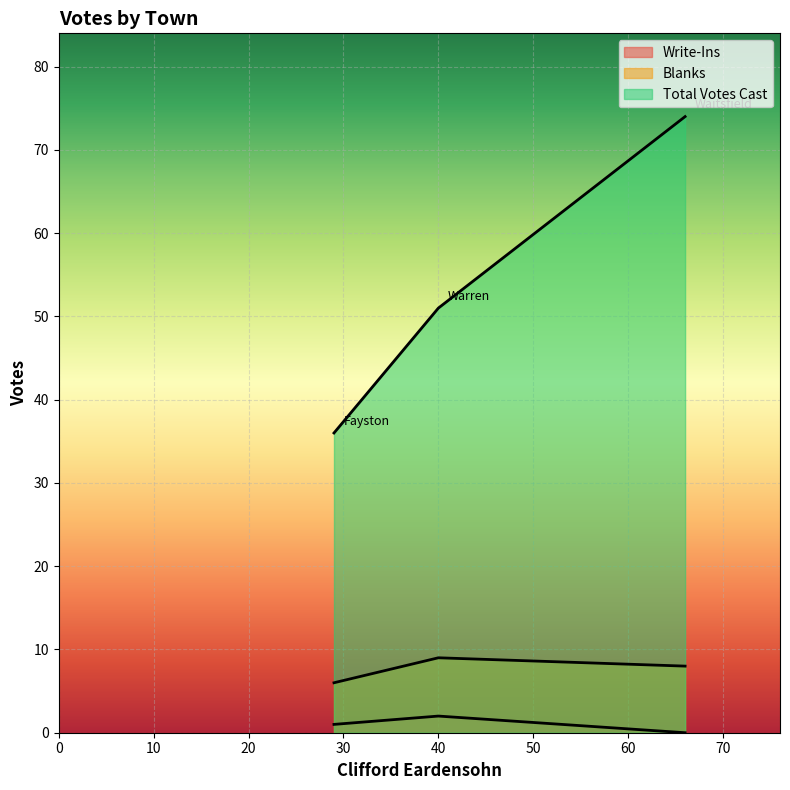

How many lines are shown in the chart?

3